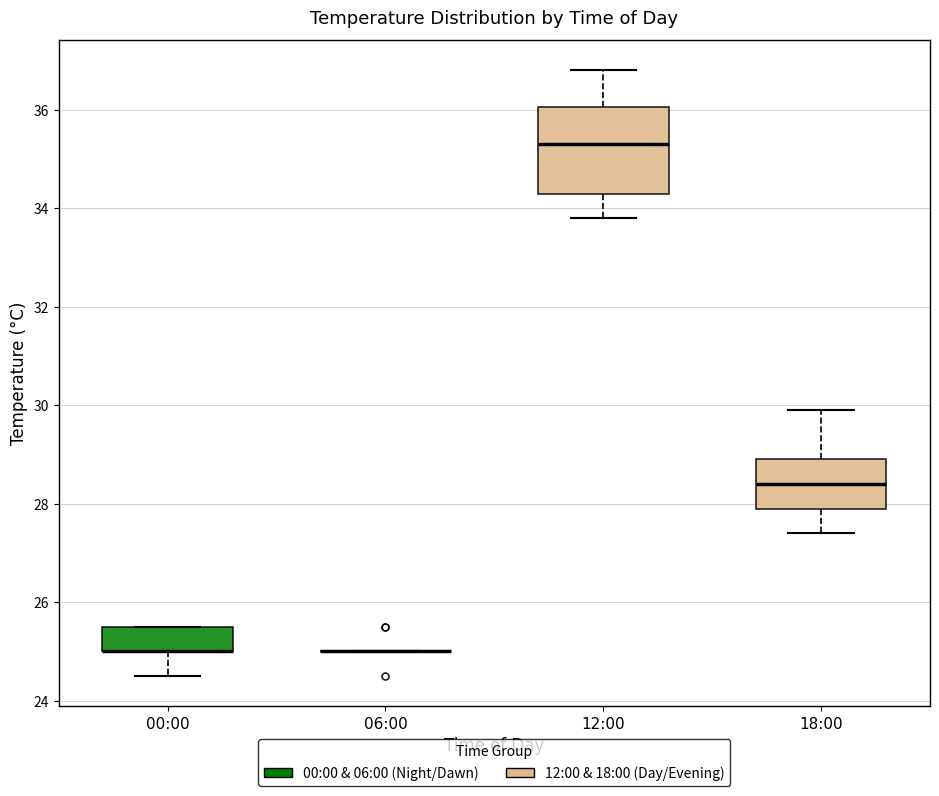

Reading left to right, read every box against the y-axis: the position of its median line, the range the box covers, and the ends of its whiskers. The values are not printed on the chart, so give them approximately, as read against the axis.

00:00: median 25.0 (drawn on the box's lower edge), box 25.0 to 25.6, whiskers 24.6 to 25.6
06:00: box collapsed to a line at 25.0, whiskers 25.0 to 25.0
12:00: median 35.4, box 34.4 to 36.0, whiskers 33.8 to 36.8
18:00: median 28.4, box 28.0 to 29.0, whiskers 27.4 to 30.0